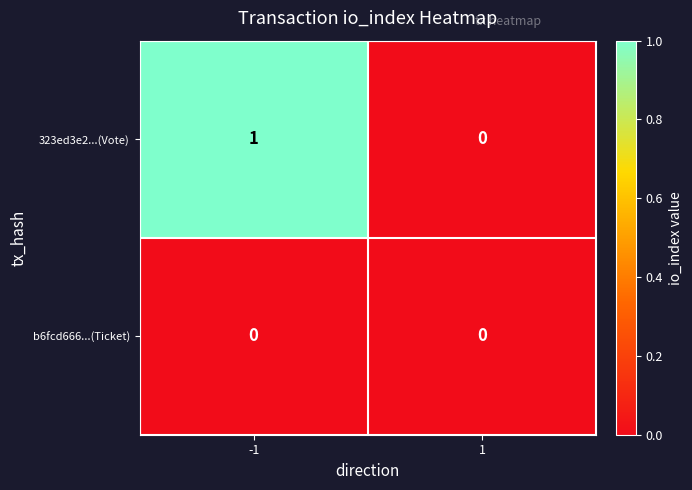

How many categories are shown in the chart?

2